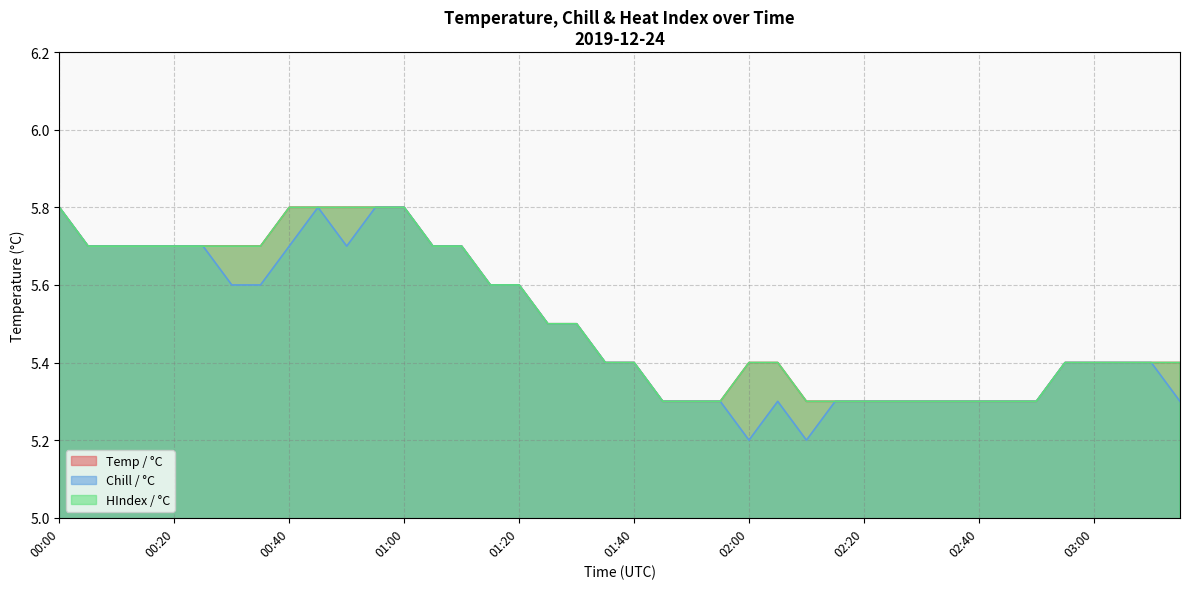

Which series has the widest spread of values?

Chill / °C